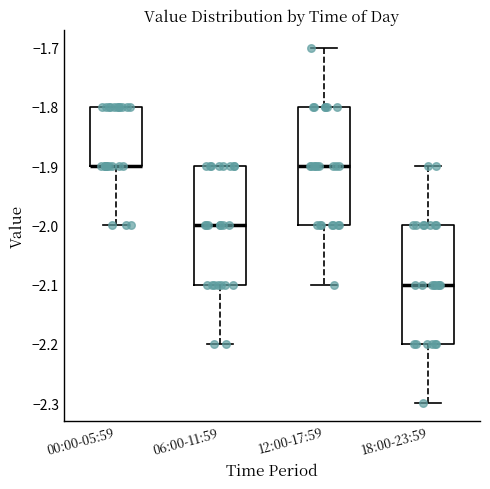

Reading left to right, transcribe this box plot: for each box, give where its median line is, the range the box spans, and where its two whiskers end, as read against the y-axis. The values are not printed on the chart, so give them approximately, as read against the axis.

00:00-05:59: median -1.9 (drawn on the box's lower edge), box -1.9 to -1.8, whiskers -2.0 to -1.8
06:00-11:59: median -2.0, box -2.1 to -1.9, whiskers -2.2 to -1.9
12:00-17:59: median -1.9, box -2.0 to -1.8, whiskers -2.1 to -1.7
18:00-23:59: median -2.1, box -2.2 to -2.0, whiskers -2.3 to -1.9